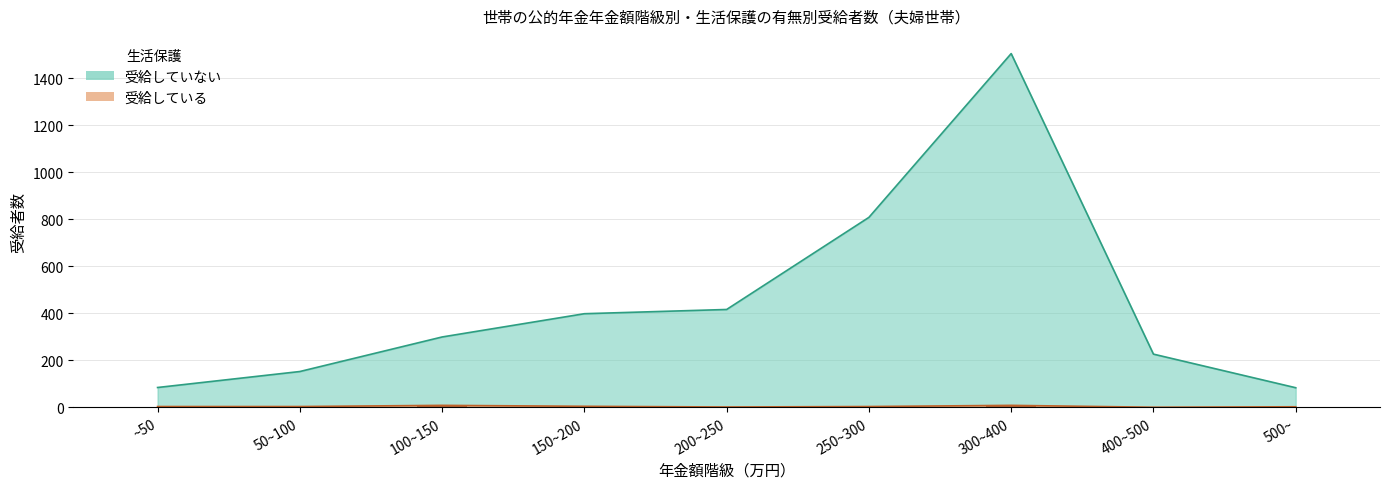

Count the number of categories in the chart.

9